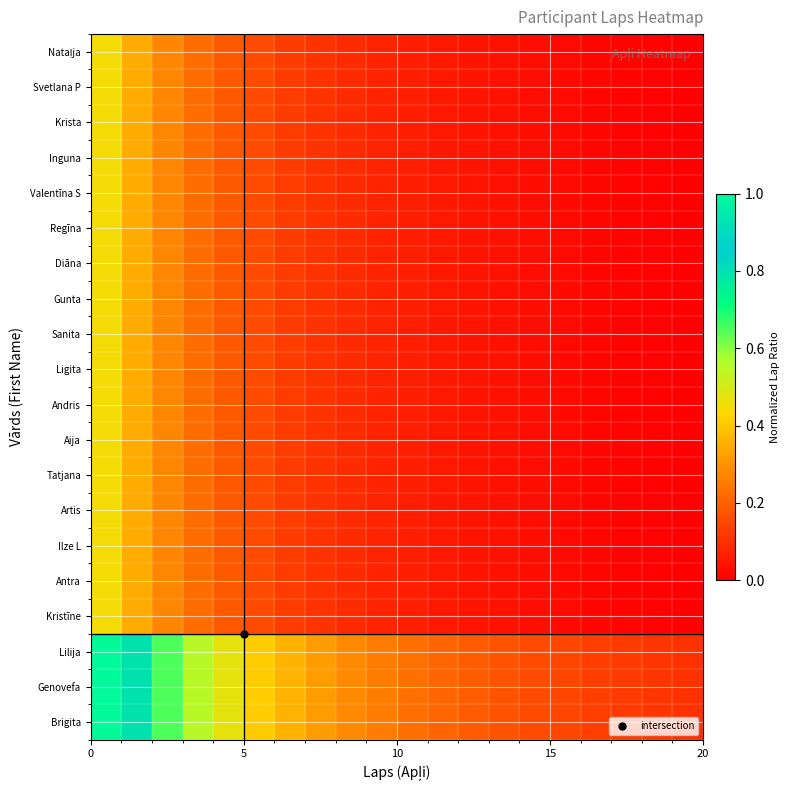

How many series are shown in this chart?

20